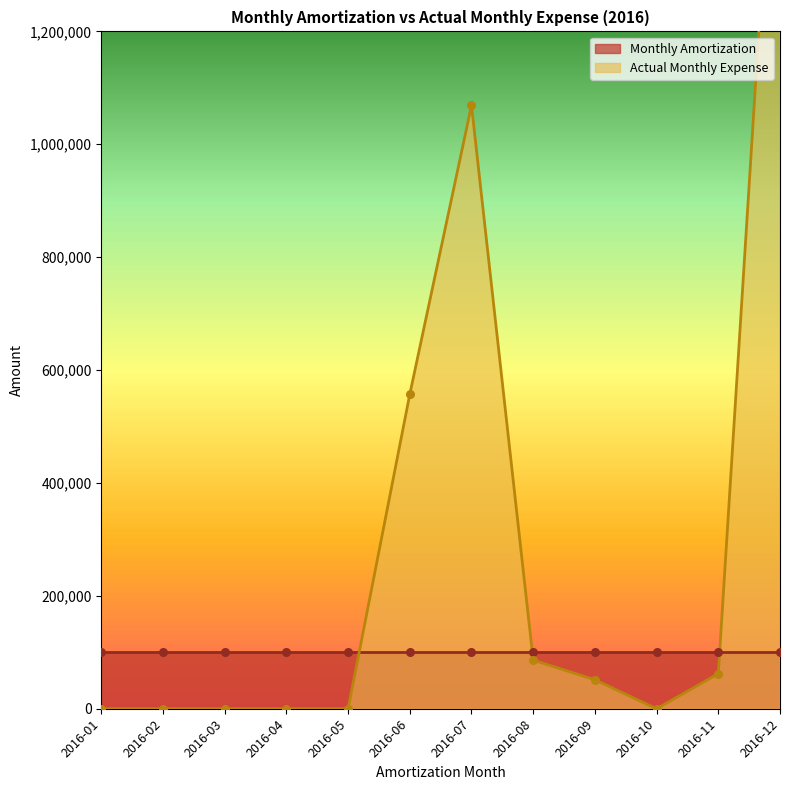

Between 2016-09 and 2016-08, which is larger?

2016-08